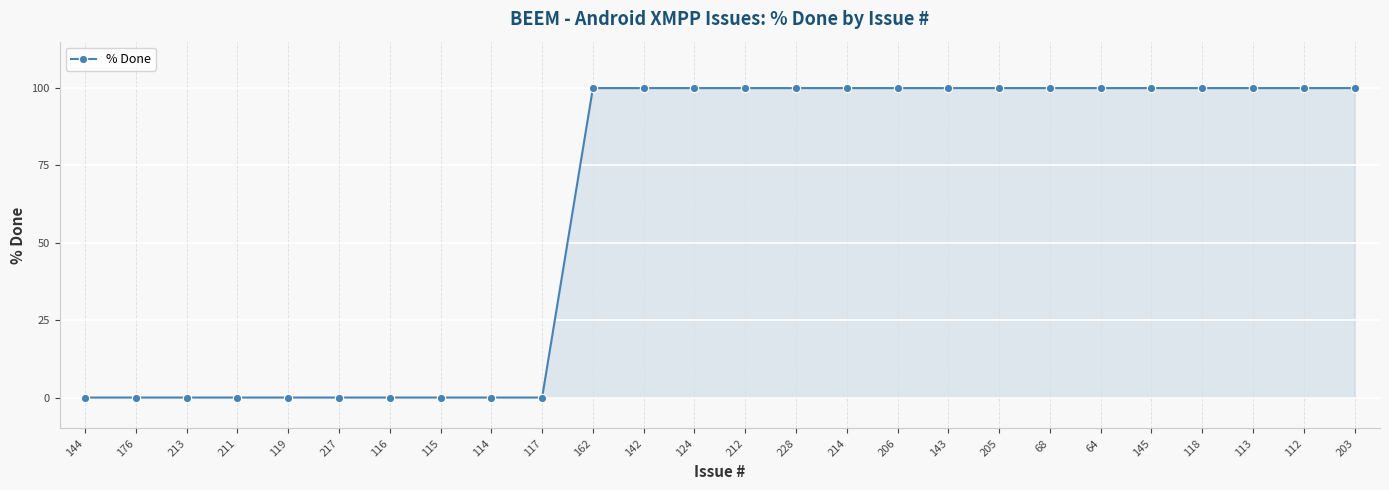

Reading right to left, list all the values displayed in this chart.

100	100	100	100	100	100	100	100	100	100	100	100	100	100	100	100	0	0	0	0	0	0	0	0	0	0